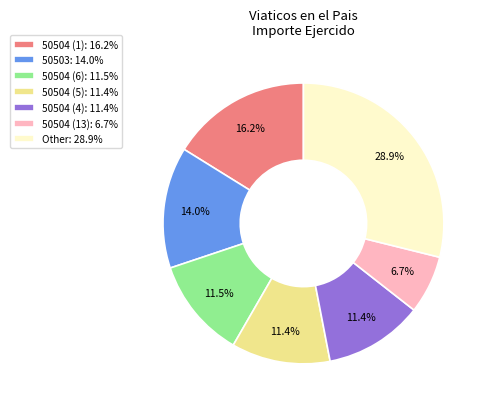

How much of the chart is everything except 50504 (5): 11.4%?

88.6%